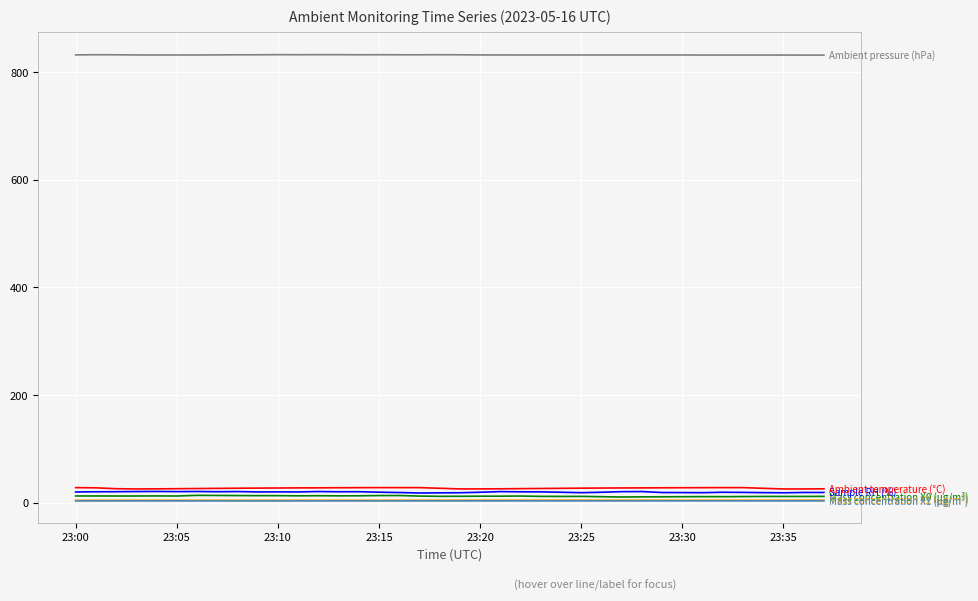

What is the maximum value shown in the chart?

832.3